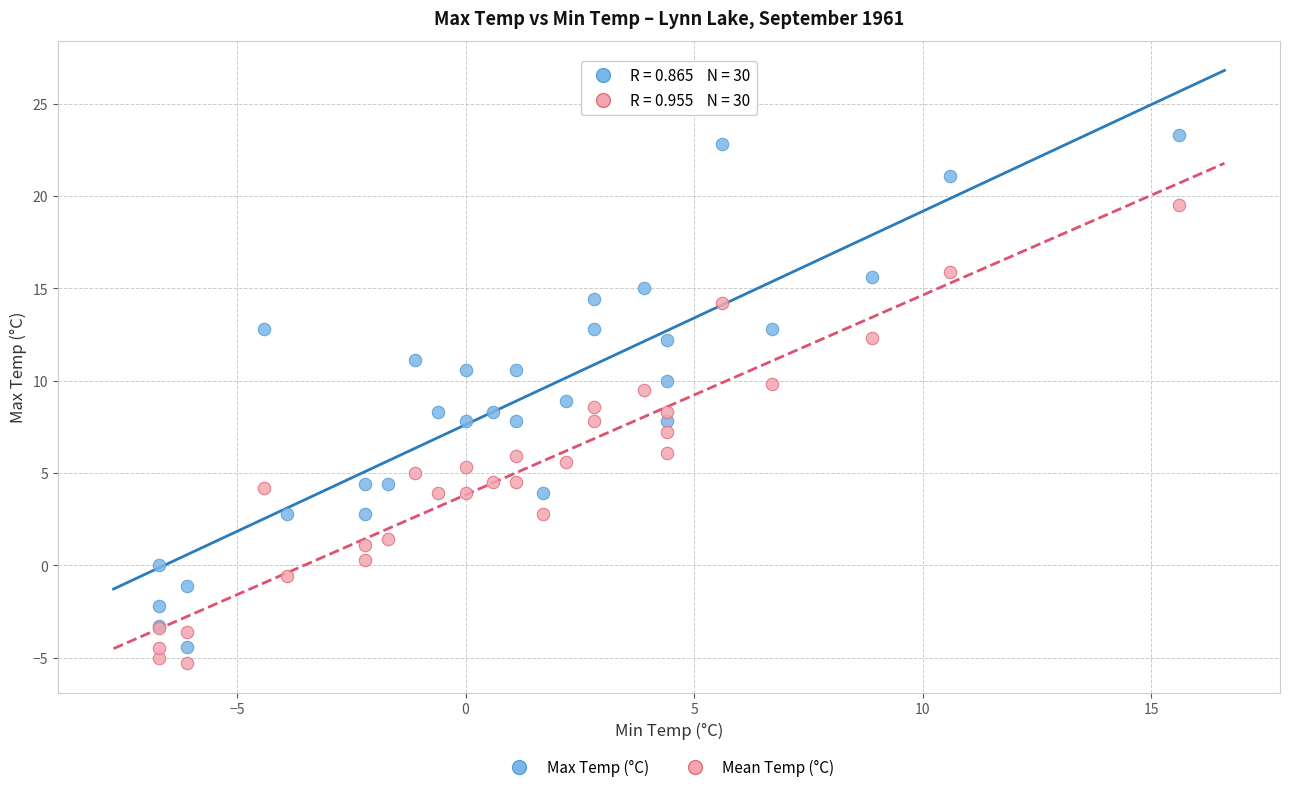

Which series has the widest spread of Y values?

Max Temp (°C)